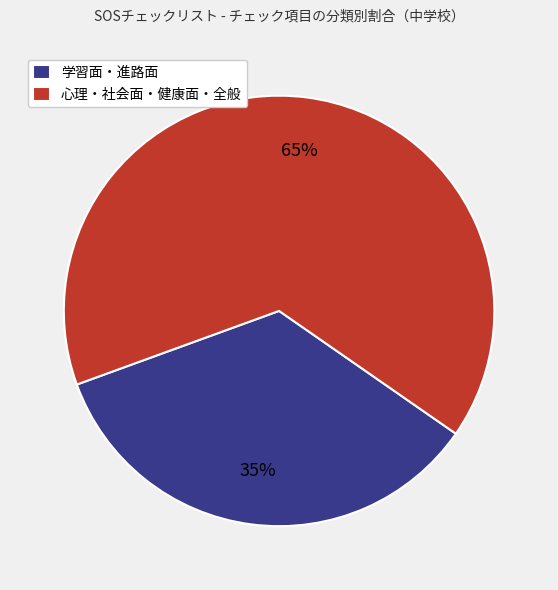

To the nearest percent, what is the difference between the largest and smallest slice percentages?

30%